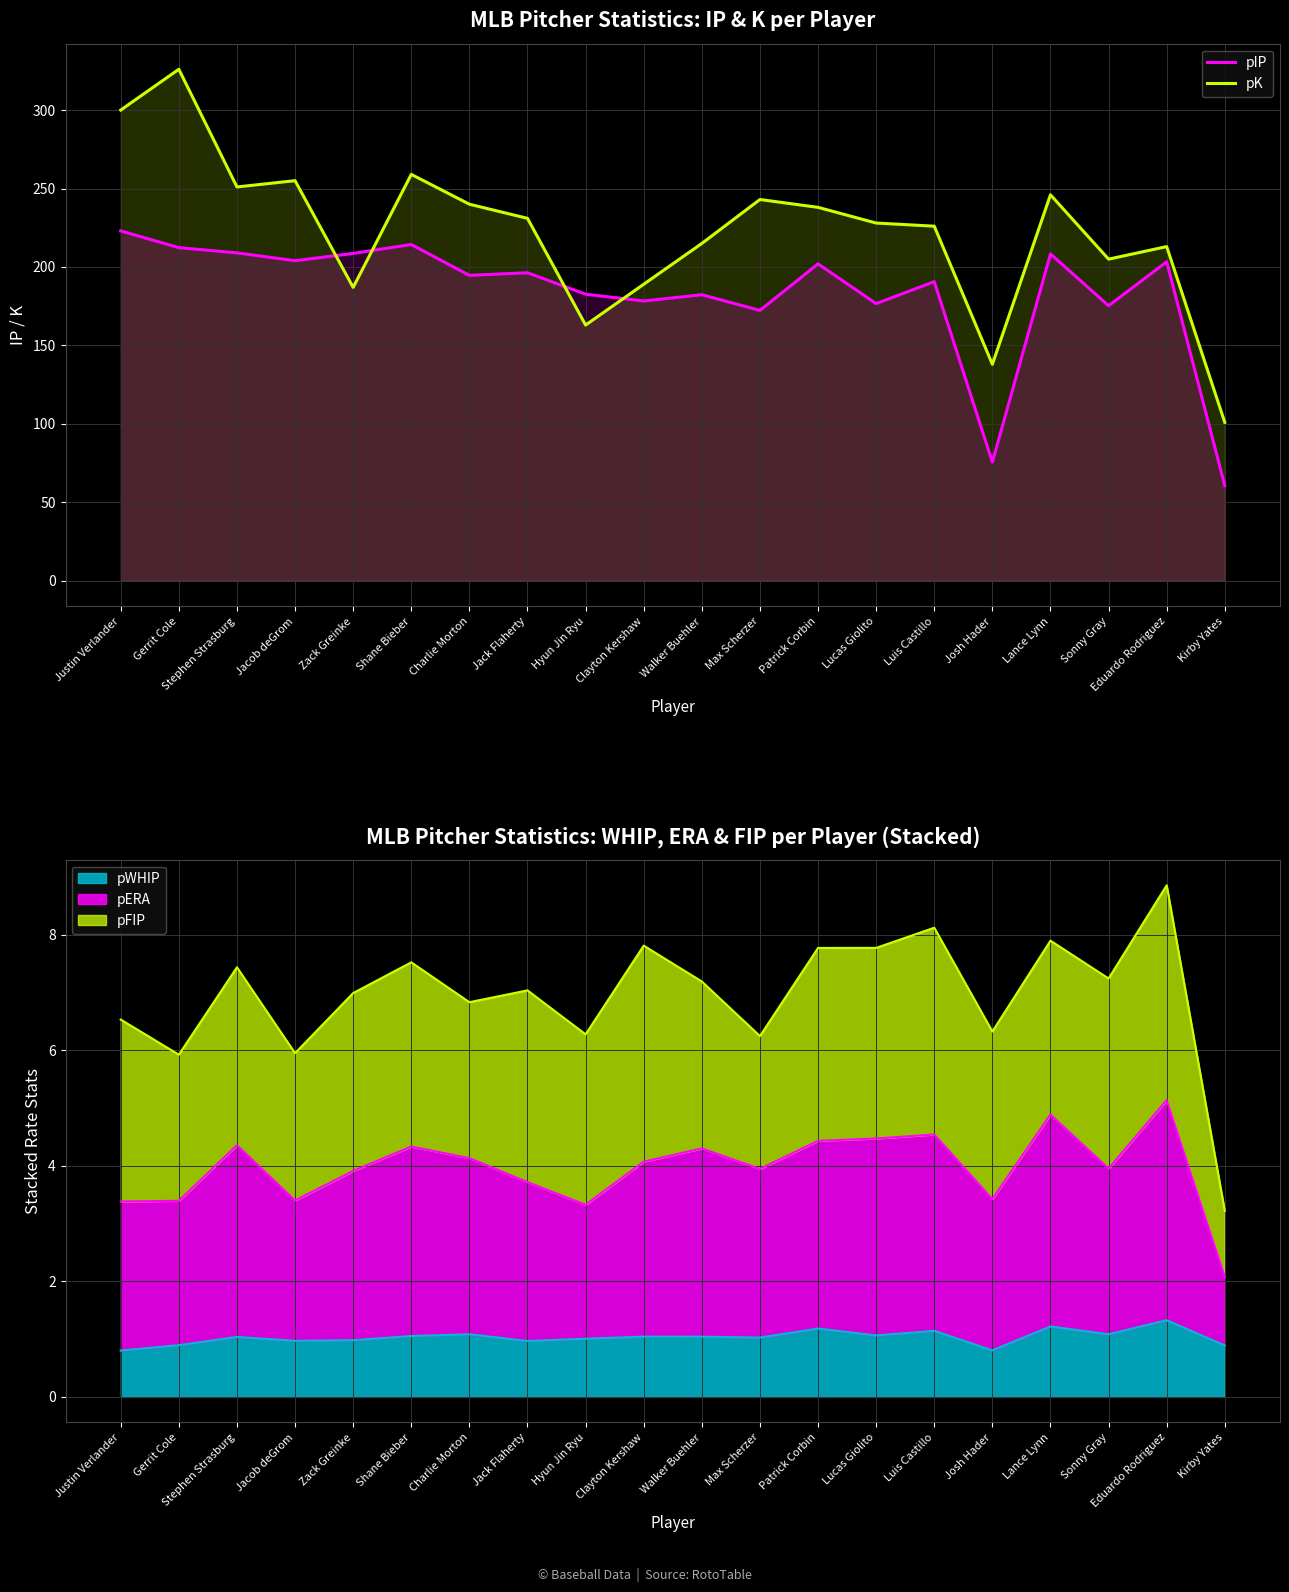

True or false: pK and pIP intersect in this chart.

True